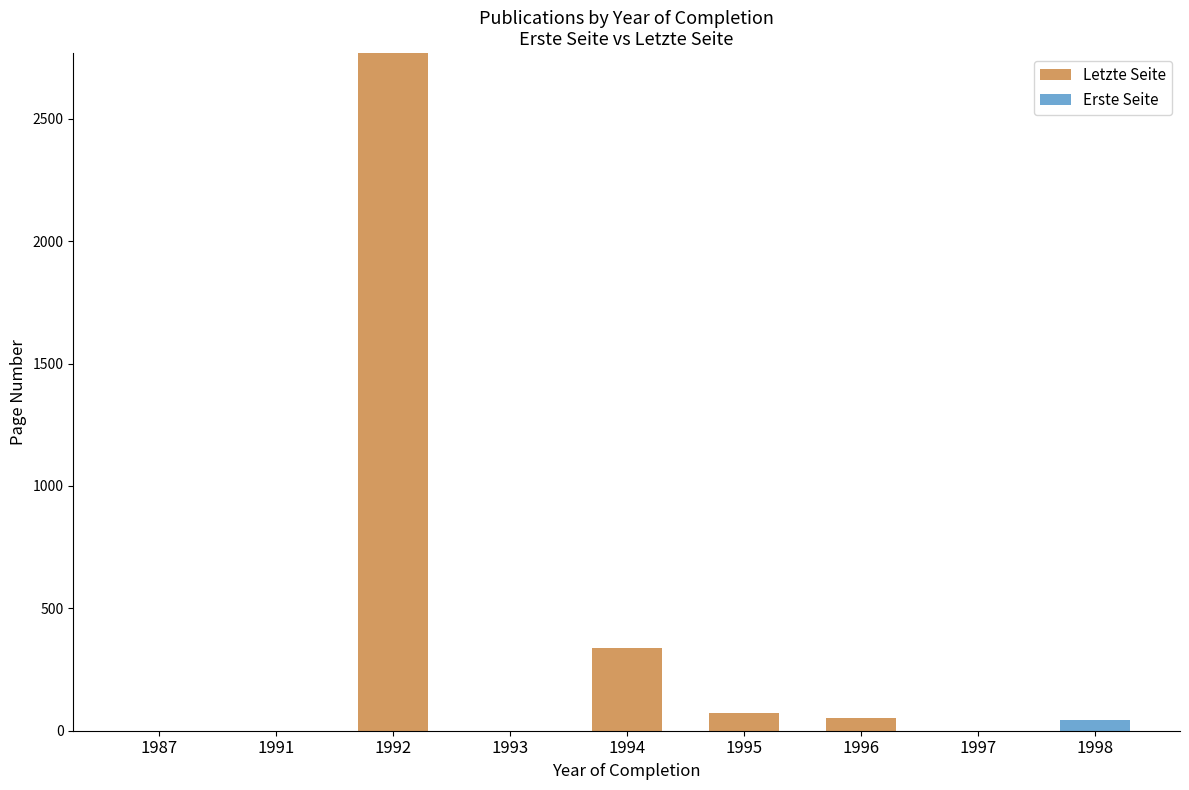

Is it true that Letzte Seite equals 1868 at 1987?

False